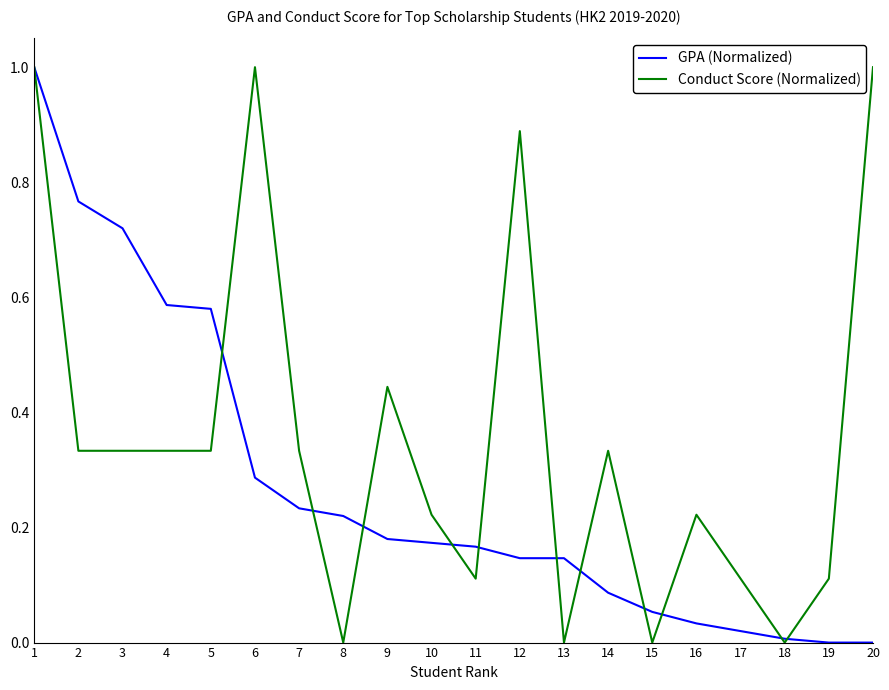

At how many categories does at least one series exceed 0?

20